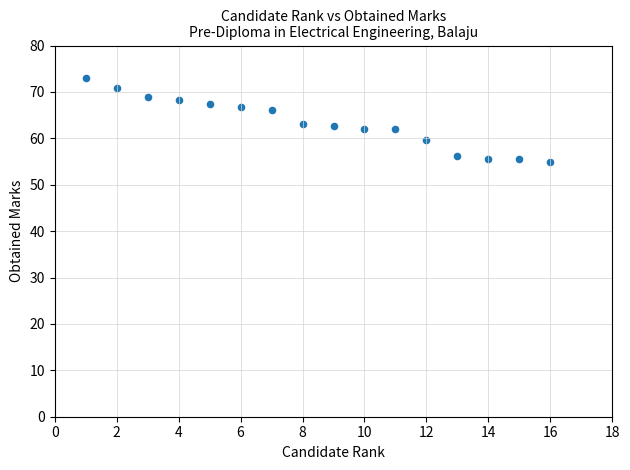

What is the range of X values (max minus min)?

15.0